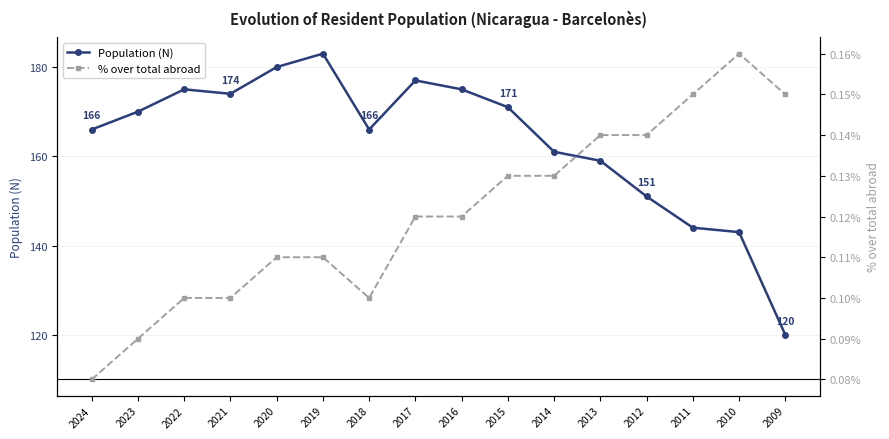

True or false: Population (N) and % over total abroad cross at least once.

False